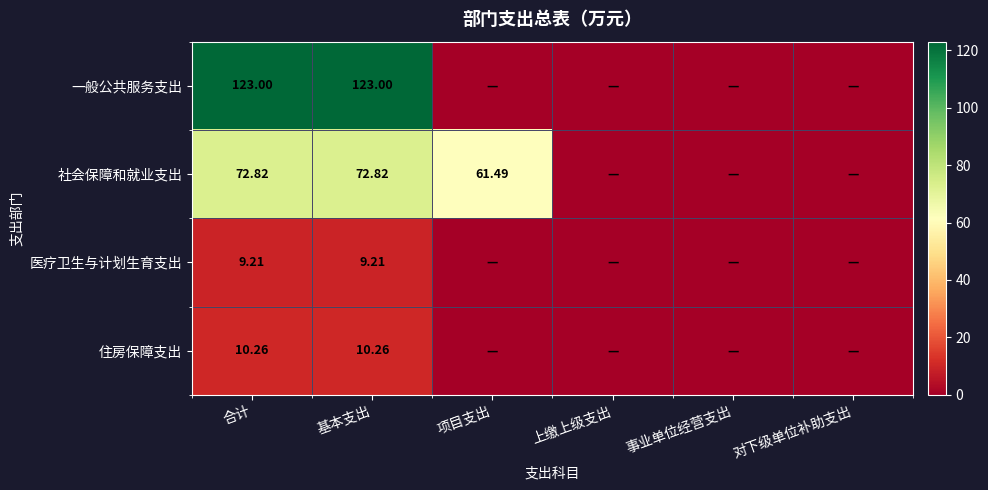

Which category has the highest value across all series?

合计